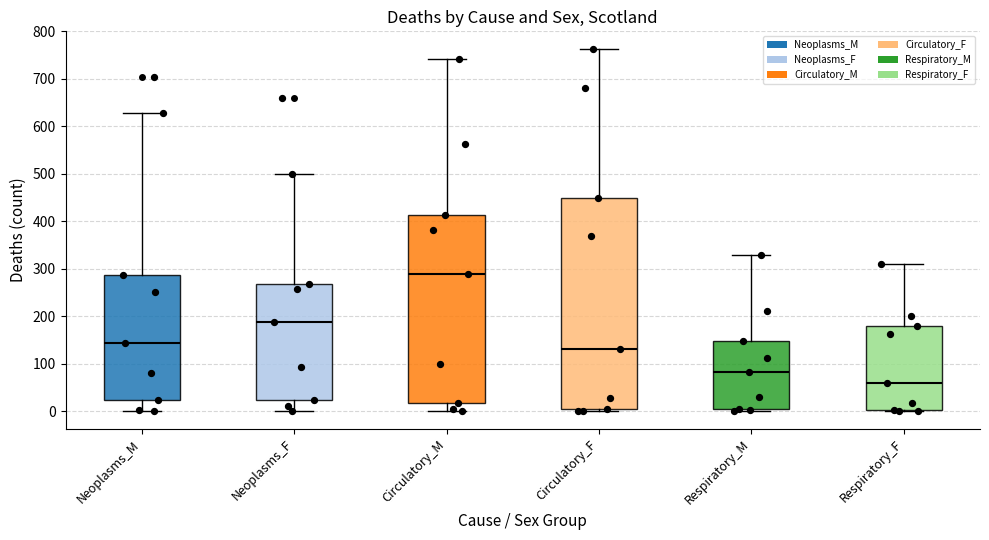

Where does the lower whisker of the box for Neoplasms_M end on the y-axis? The values are not printed on the chart, so give them approximately, as read against the axis.

0